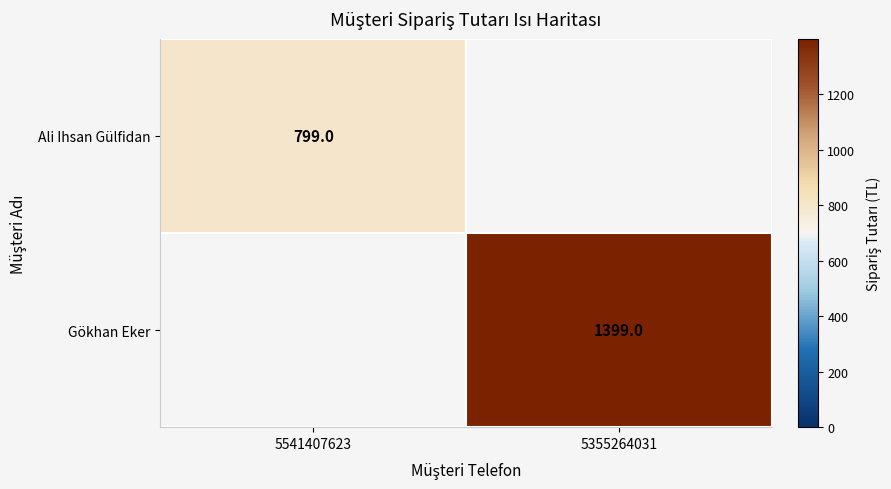

The Gökhan Eker series shows 1399 at 5355264031. True or false?

True